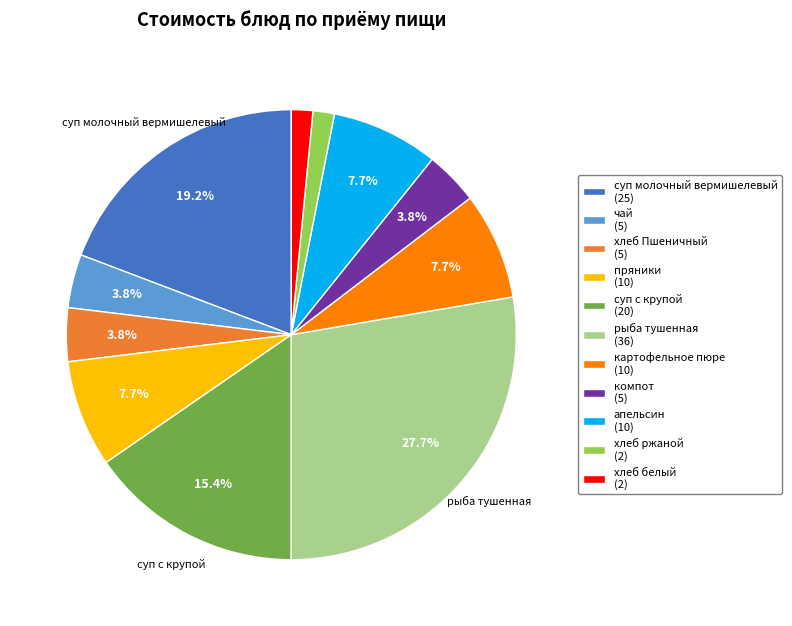

Between хлеб белый (2) and компот (5), which is larger?

компот (5)